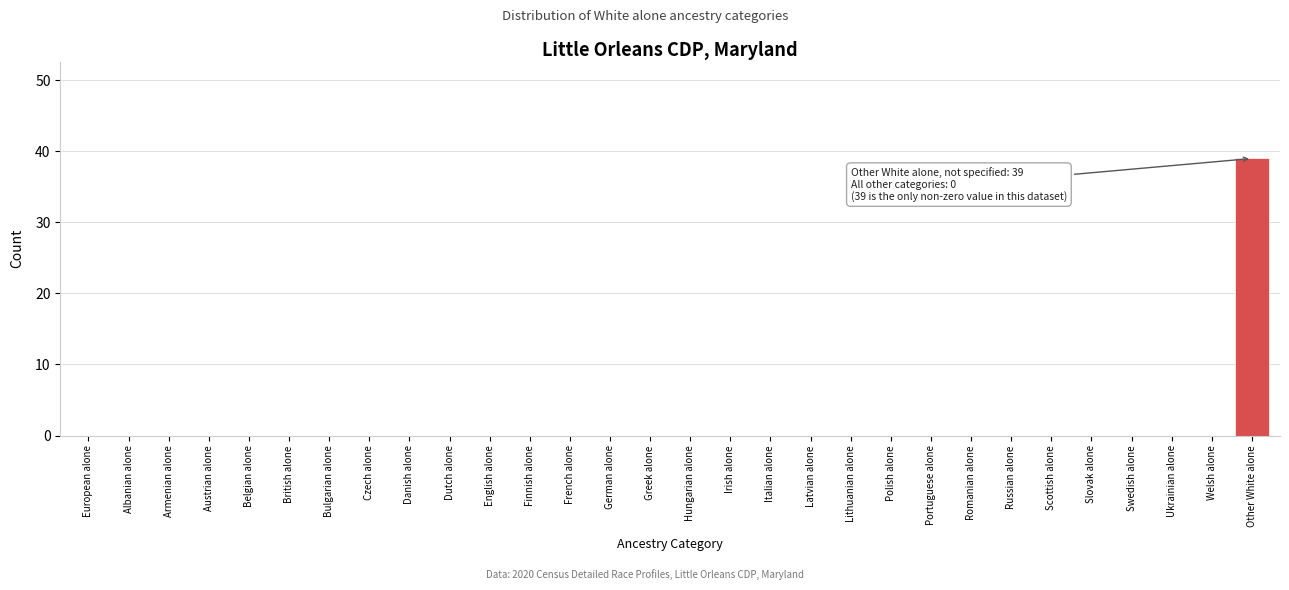

Reading left to right, list all the values displayed in this chart.

European alone=0	Albanian alone=0	Armenian alone=0	Austrian alone=0	Belgian alone=0	British alone=0	Bulgarian alone=0	Czech alone=0	Danish alone=0	Dutch alone=0	English alone=0	Finnish alone=0	French alone=0	German alone=0	Greek alone=0	Hungarian alone=0	Irish alone=0	Italian alone=0	Latvian alone=0	Lithuanian alone=0	Polish alone=0	Portuguese alone=0	Romanian alone=0	Russian alone=0	Scottish alone=0	Slovak alone=0	Swedish alone=0	Ukrainian alone=0	Welsh alone=0	Other White alone=39